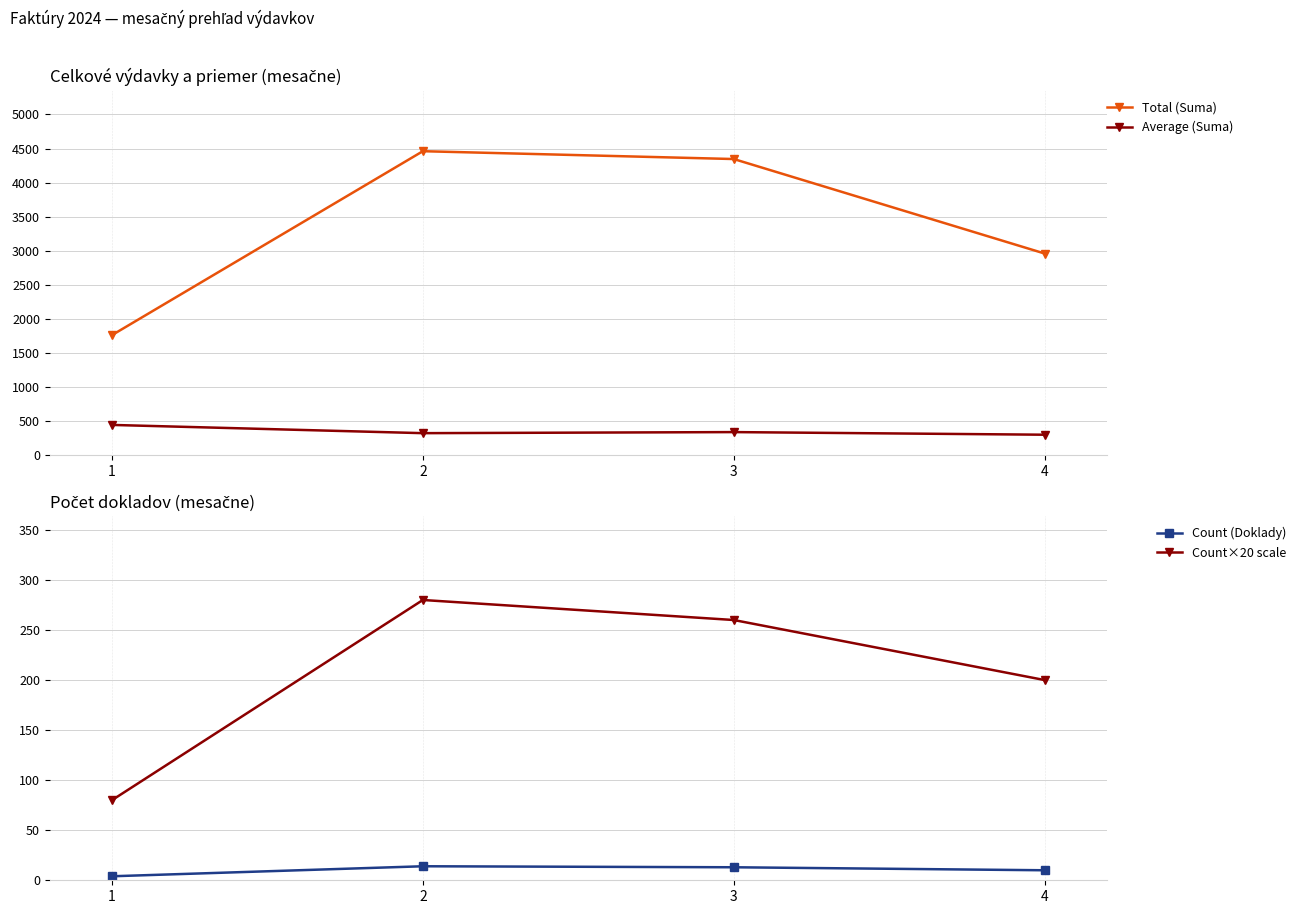

What are all the series names shown in the legend?

Total (Suma), Average (Suma), Count (Doklady), Count×20 scale